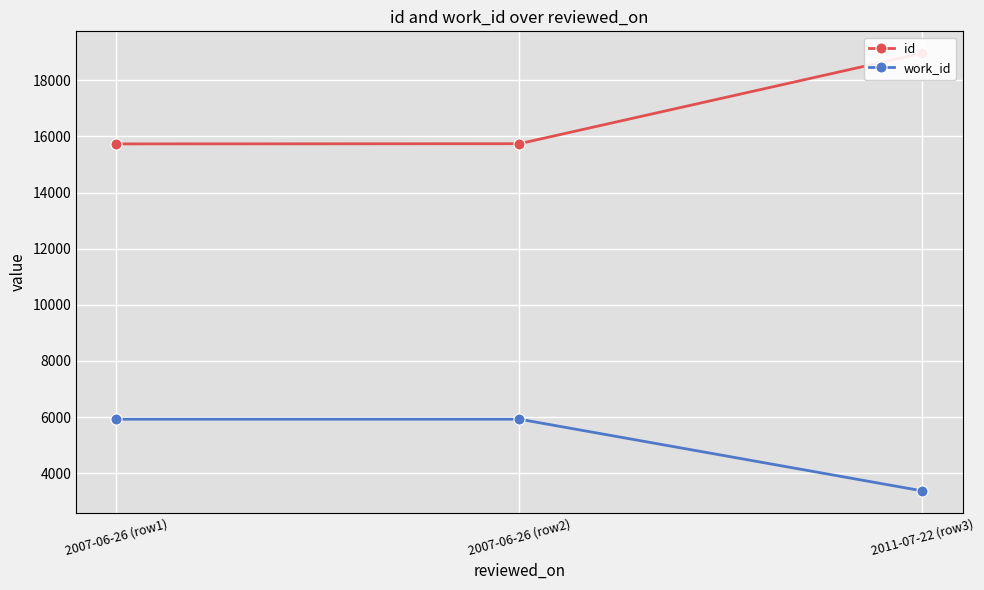

Reading left to right, list all the values displayed in this chart.

id: 15734	15741	18965
work_id: 5925	5925	3370